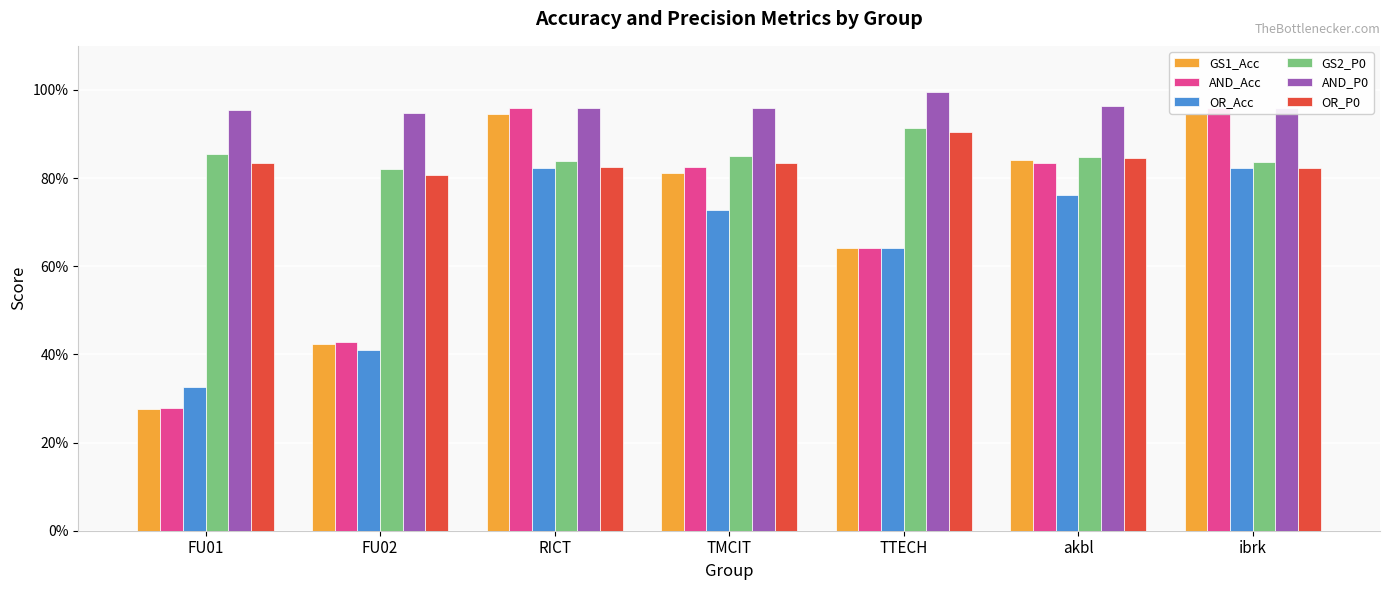

What value does the AND_Acc series have at FU01?

0.3